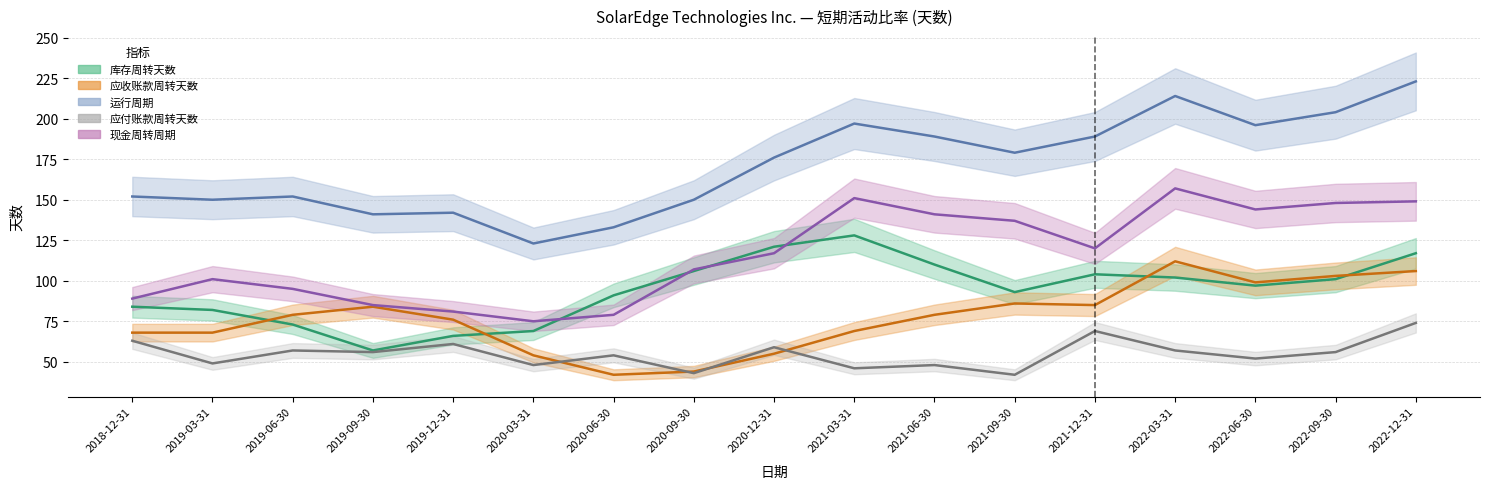

Which series has the largest total across all categories?

运行周期